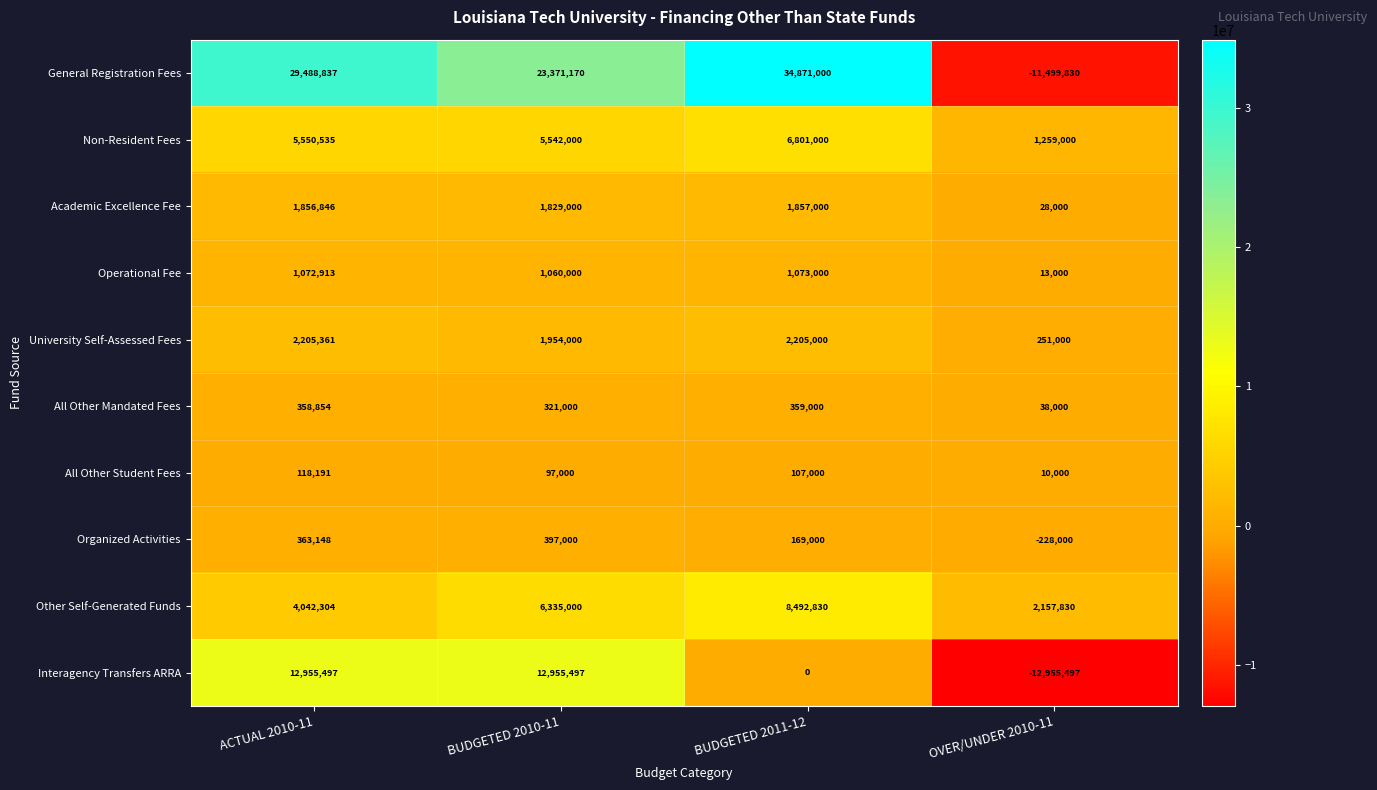

How many series are shown in this chart?

10